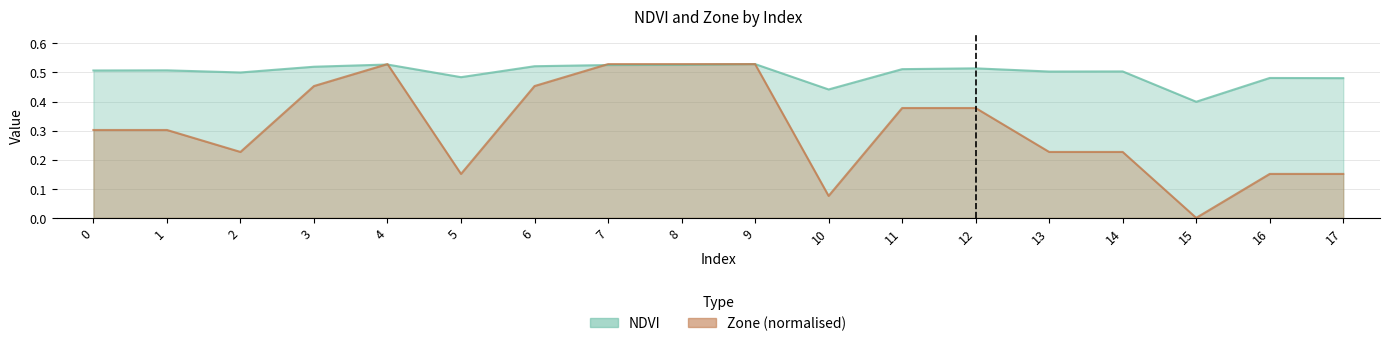

What is the difference between the second highest and second lowest values in the NDVI series?

0.1